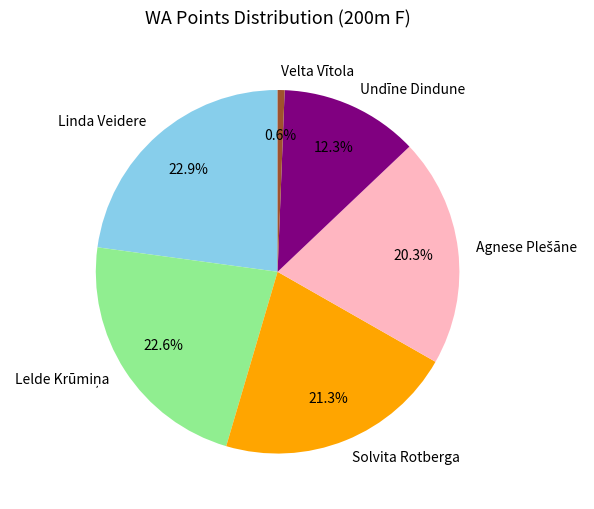

What is the total percentage of Undīne Dindune and Solvita Rotberga?

33.6%